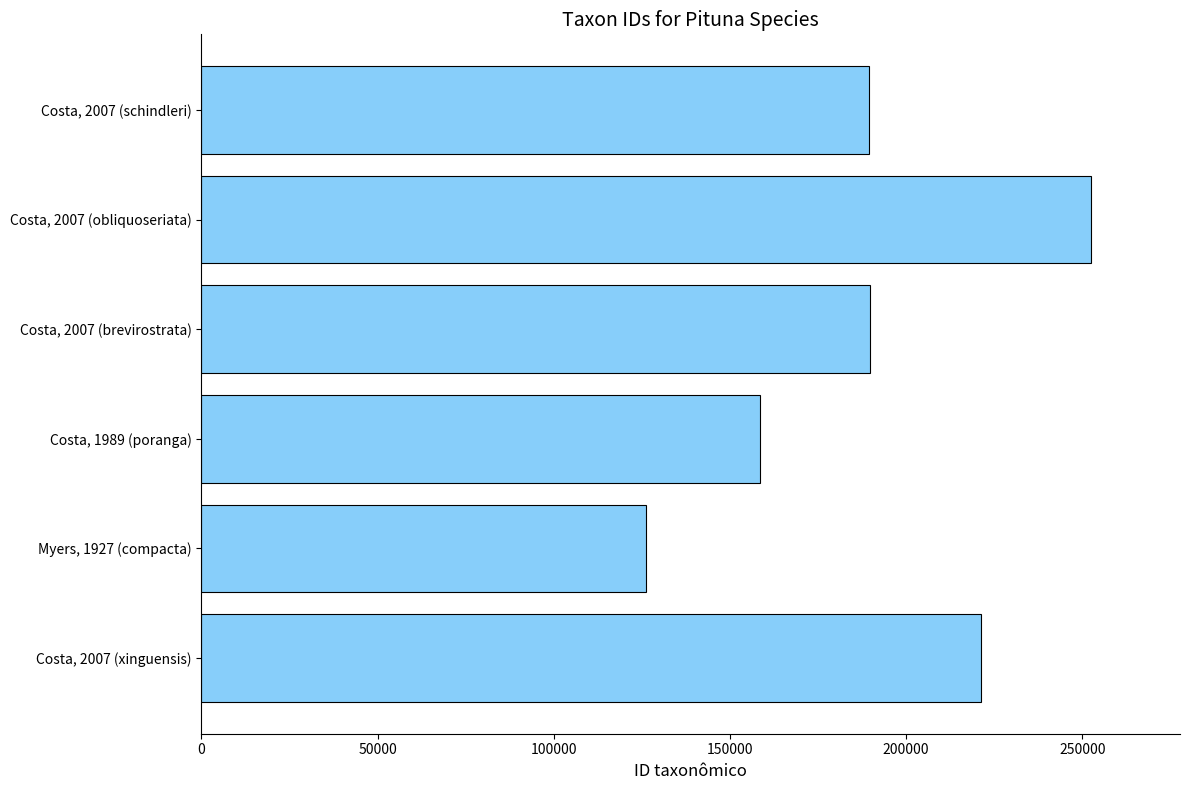

What is the difference between the maximum and minimum values?

126333